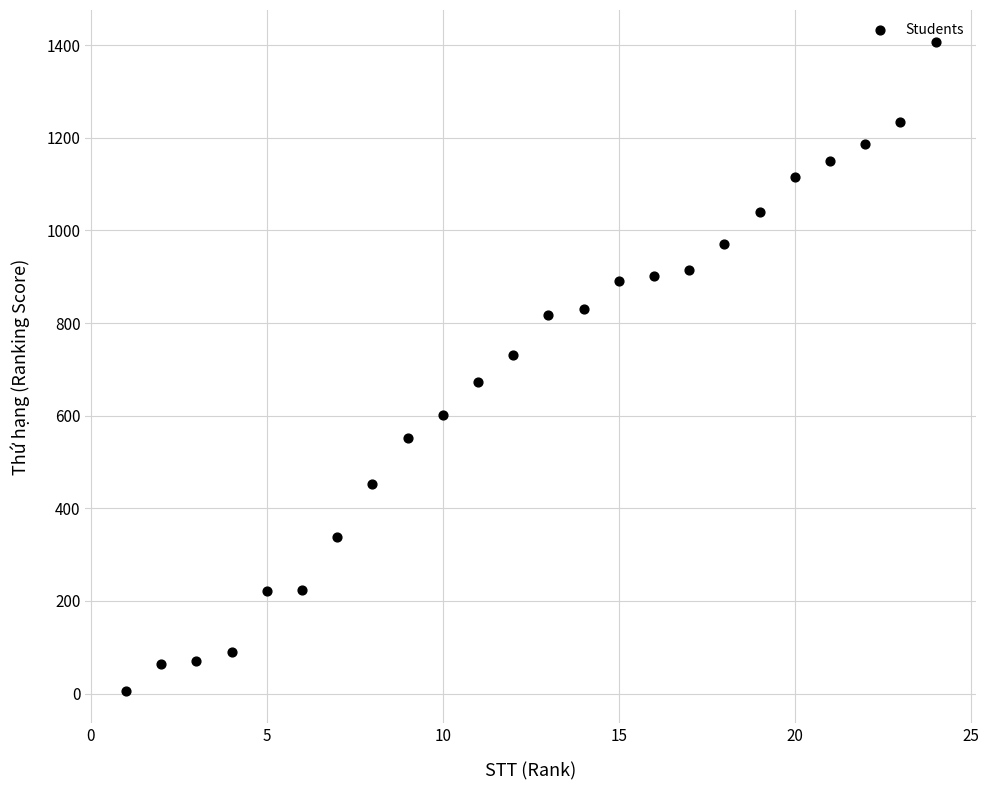

What is the range of Y values (max minus min)?

1400